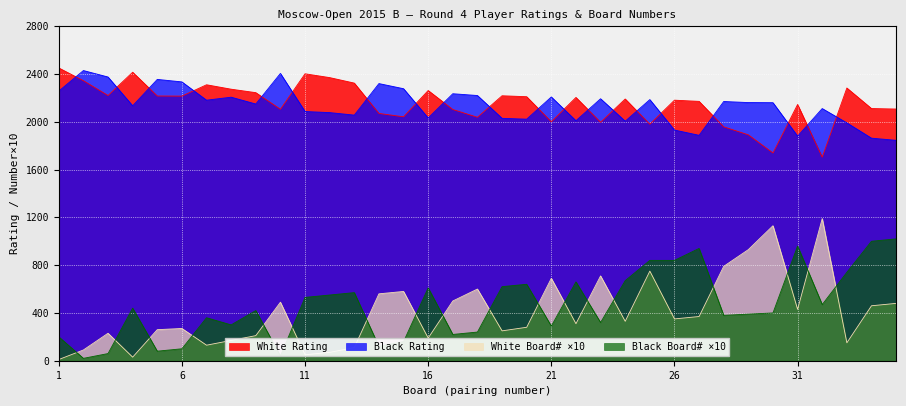

Rank the series at 29 from lowest to highest value.

Black Number, White Number, White Rating, Black Rating